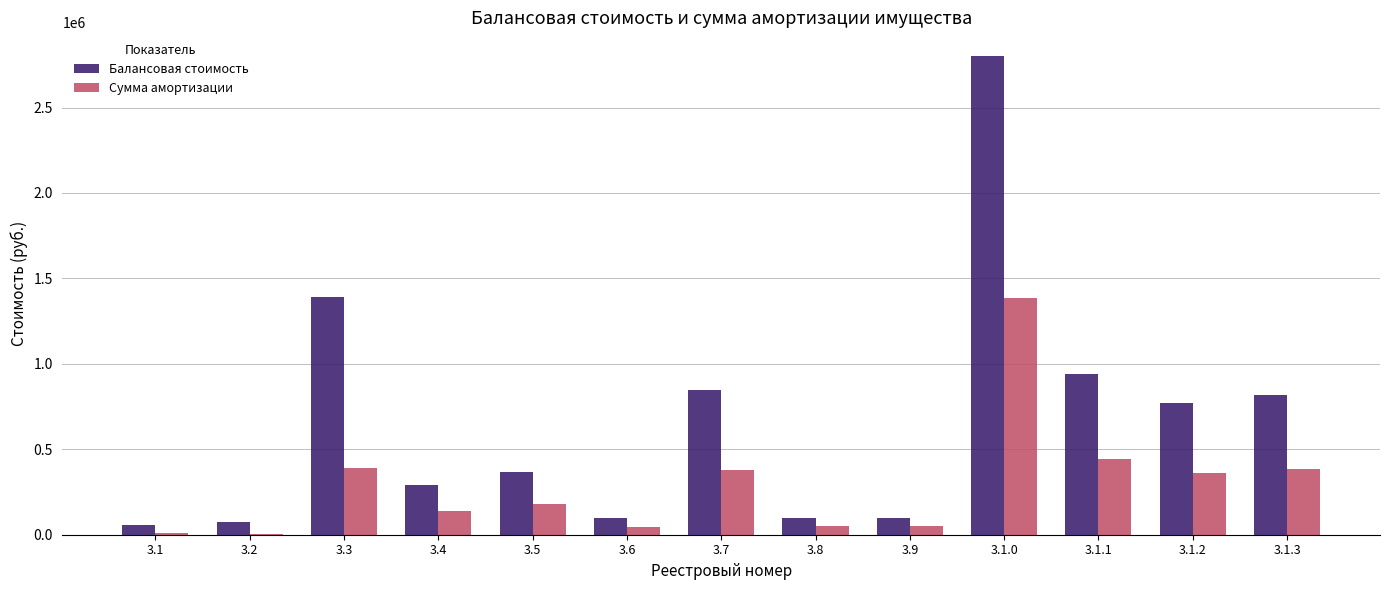

Which series changed the most between 3.1 and 3.5?

Балансовая стоимость